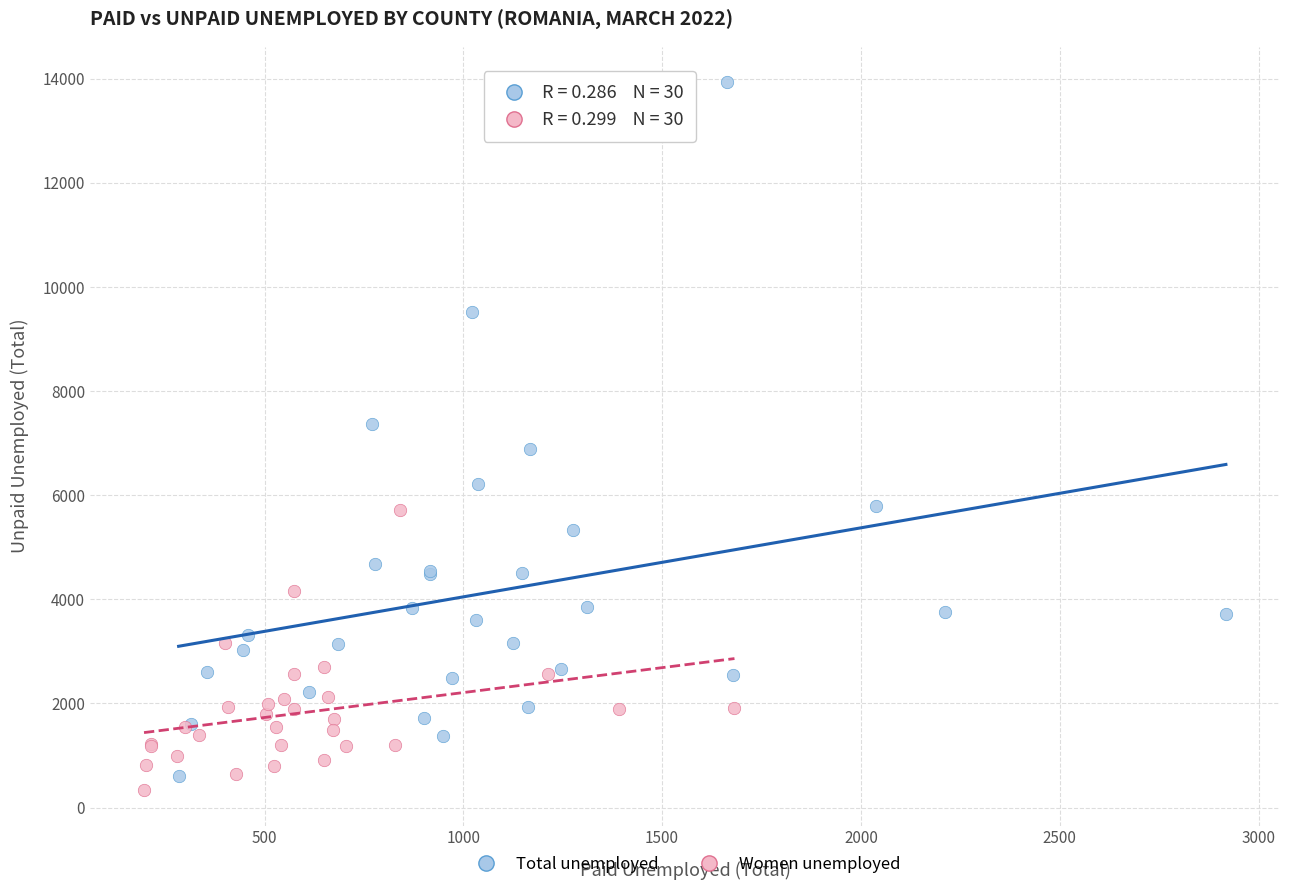

Which series has the largest Y range (max minus min)?

Total unemployed